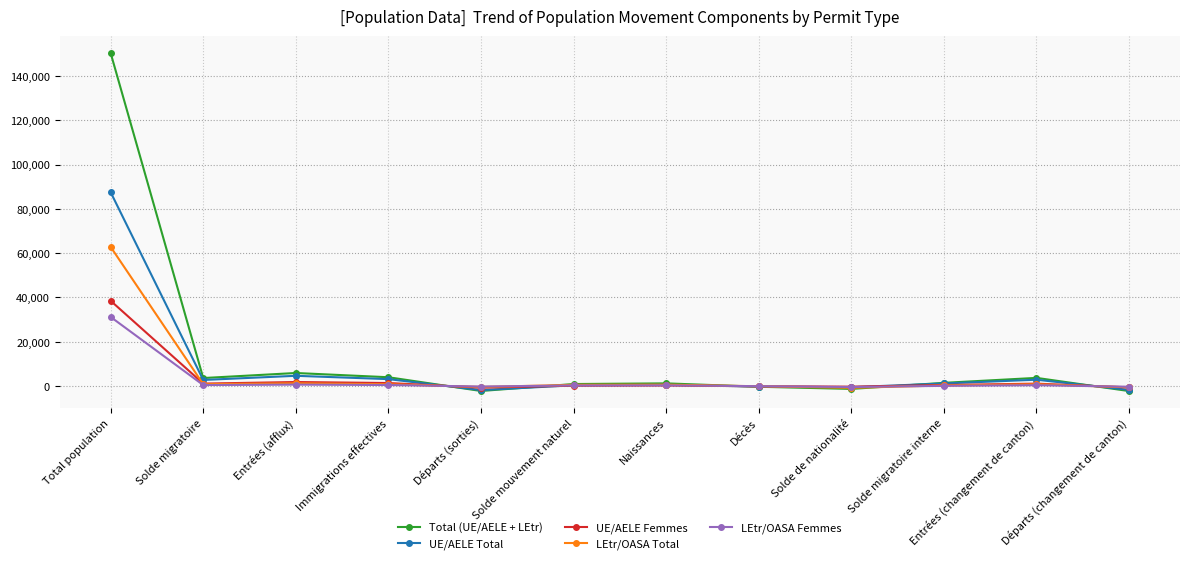

How many categories are shown in the chart?

12